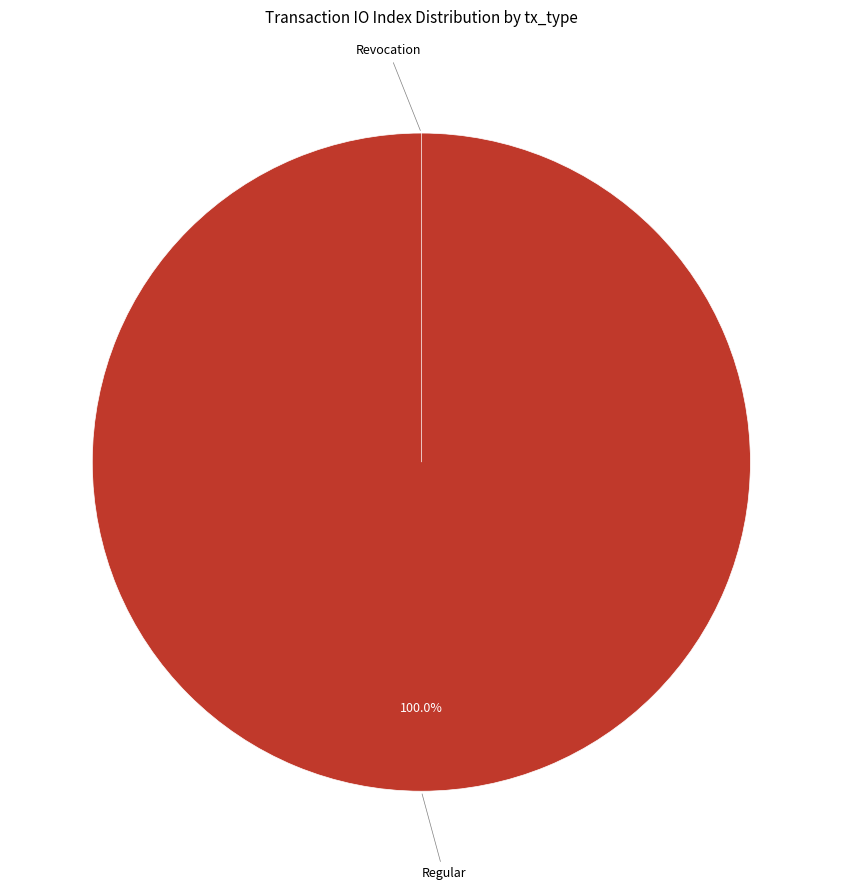

Combined, do Regular and Revocation account for over 50%?

Yes